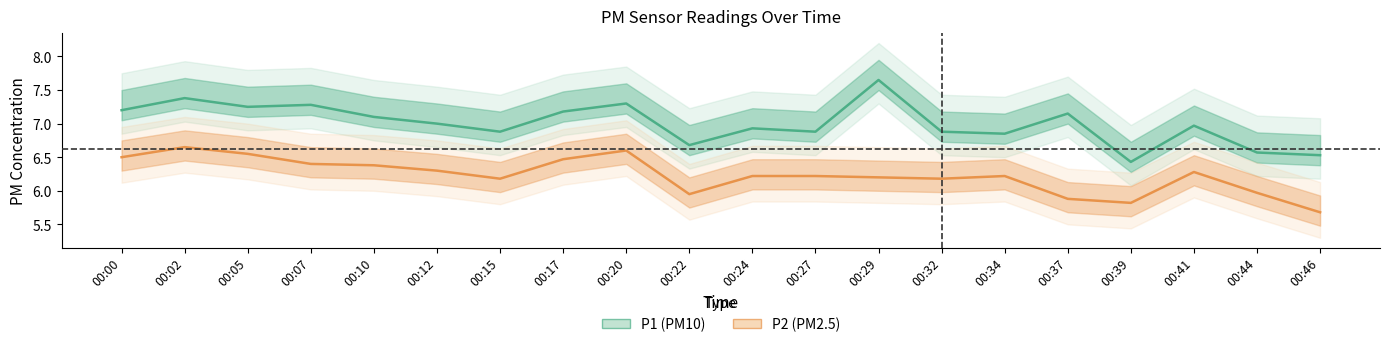

Between 00:46 and 00:05, which is larger?

00:05